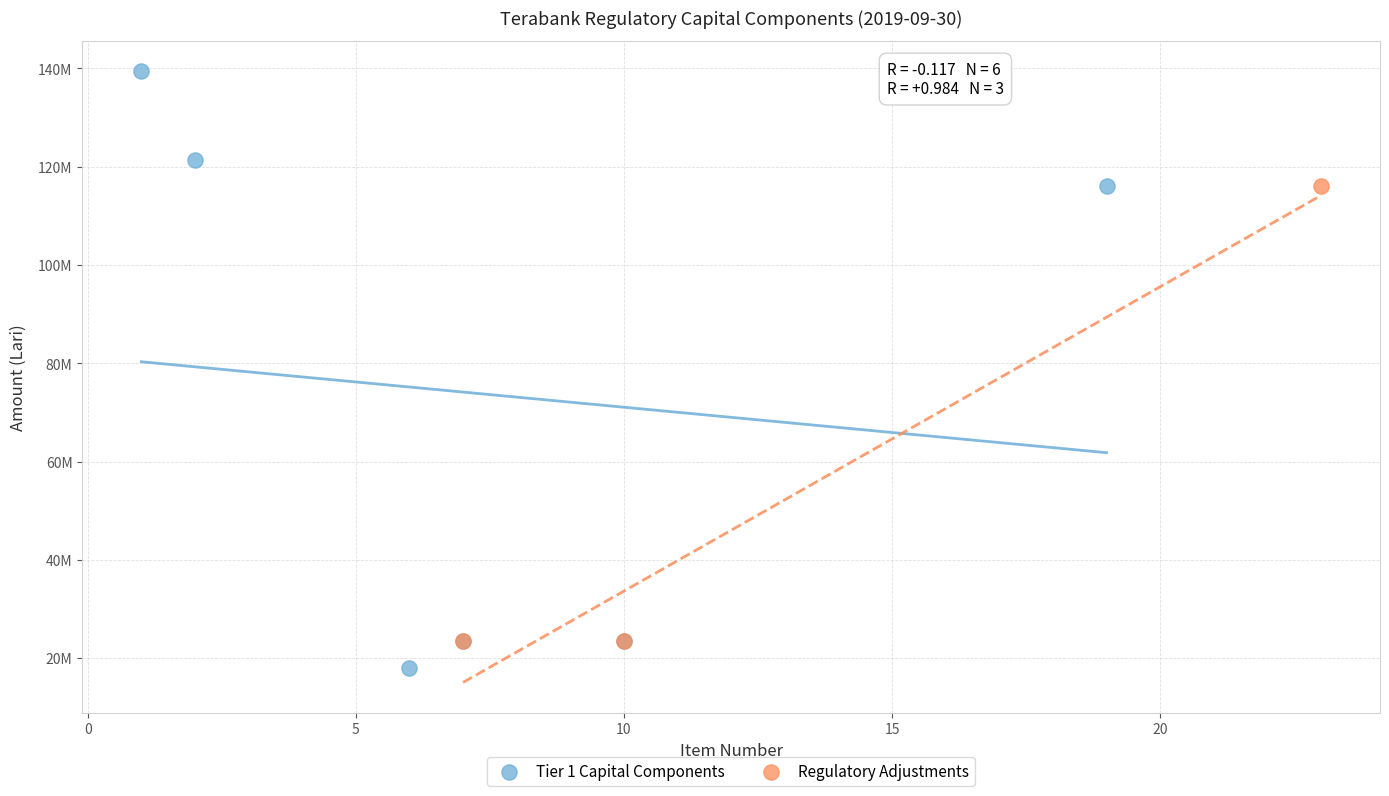

What are all the series names shown in the legend?

Tier 1 Capital Components, Regulatory Adjustments